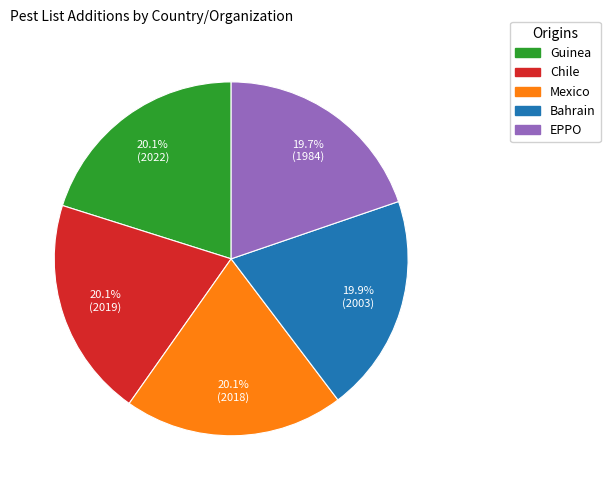

Is Mexico the majority of the pie?

No